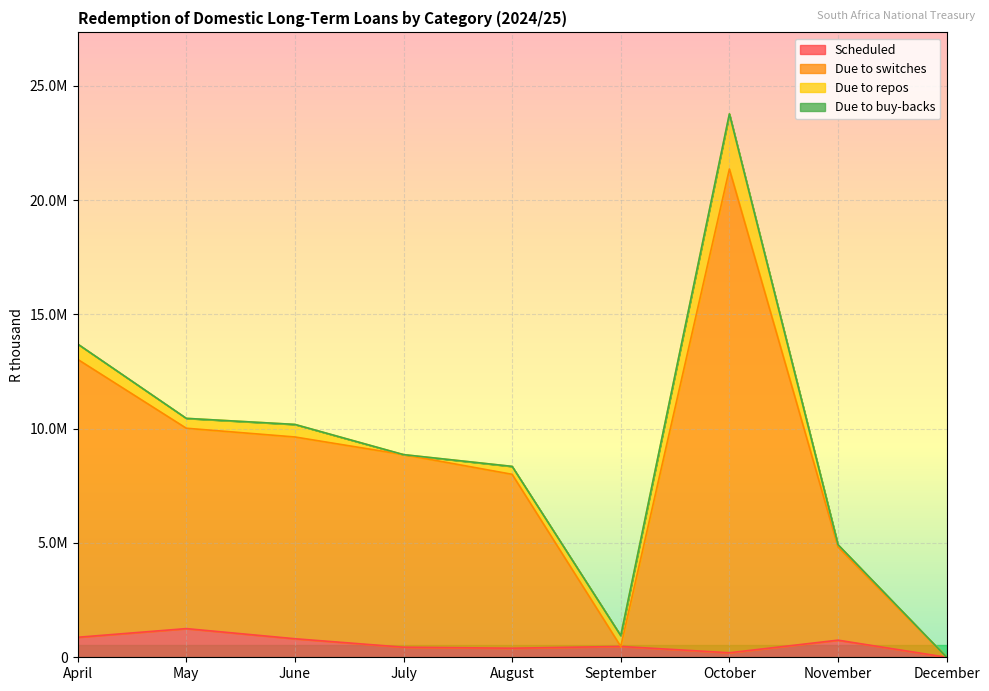

At which label does Due to switches reach its minimum?

December